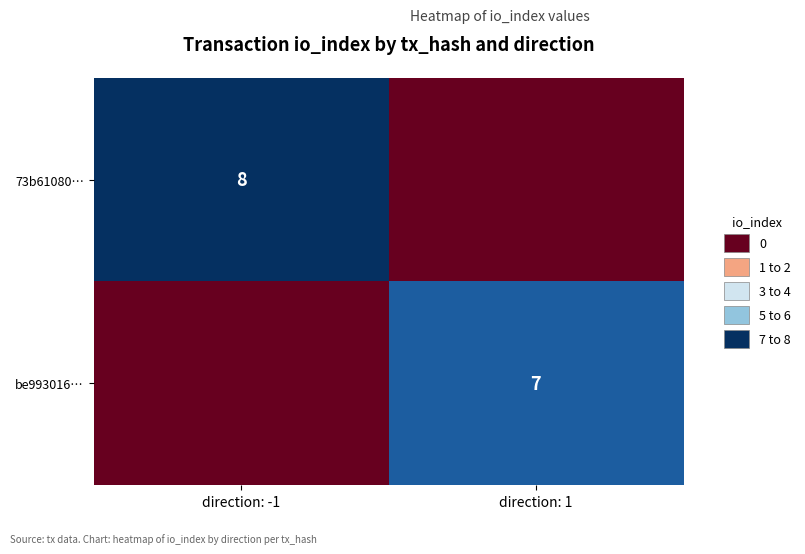

Is it true that 73b61080… equals 8 at direction: -1?

True